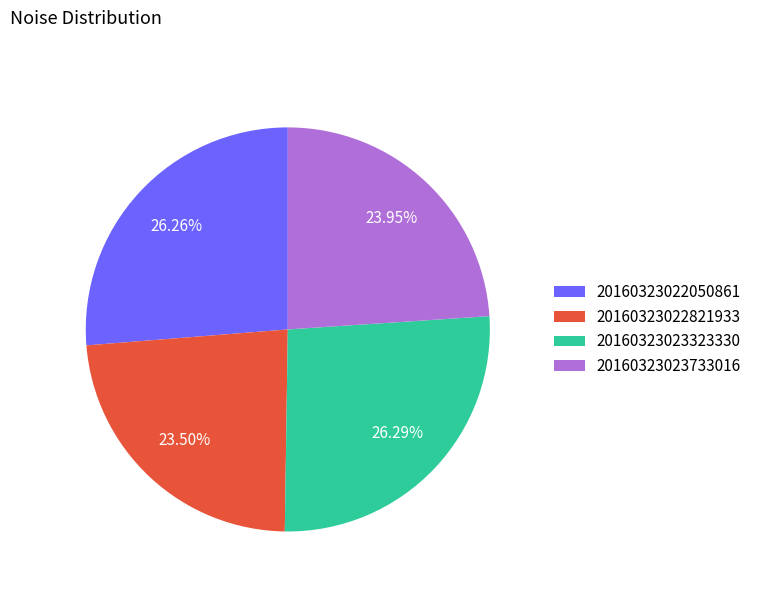

Is there a majority slice in this chart?

No